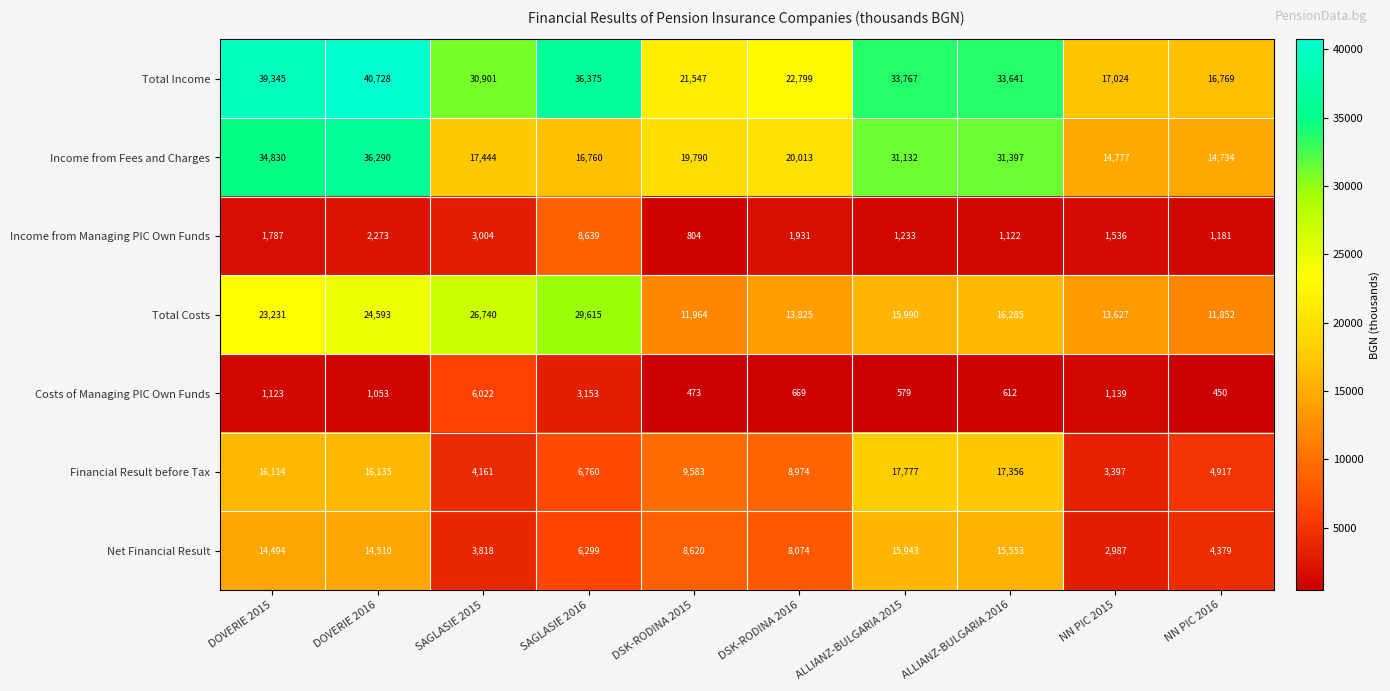

What is the difference between the highest and lowest values at NN PIC 2015?

15885